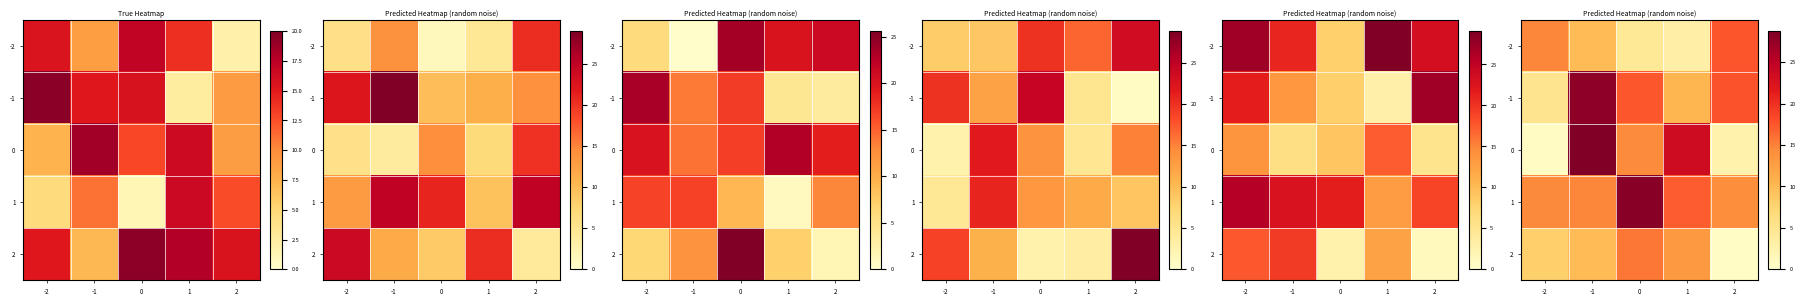

List the labels in order of -2 value, largest first.

2, -2, -1, 0, 1